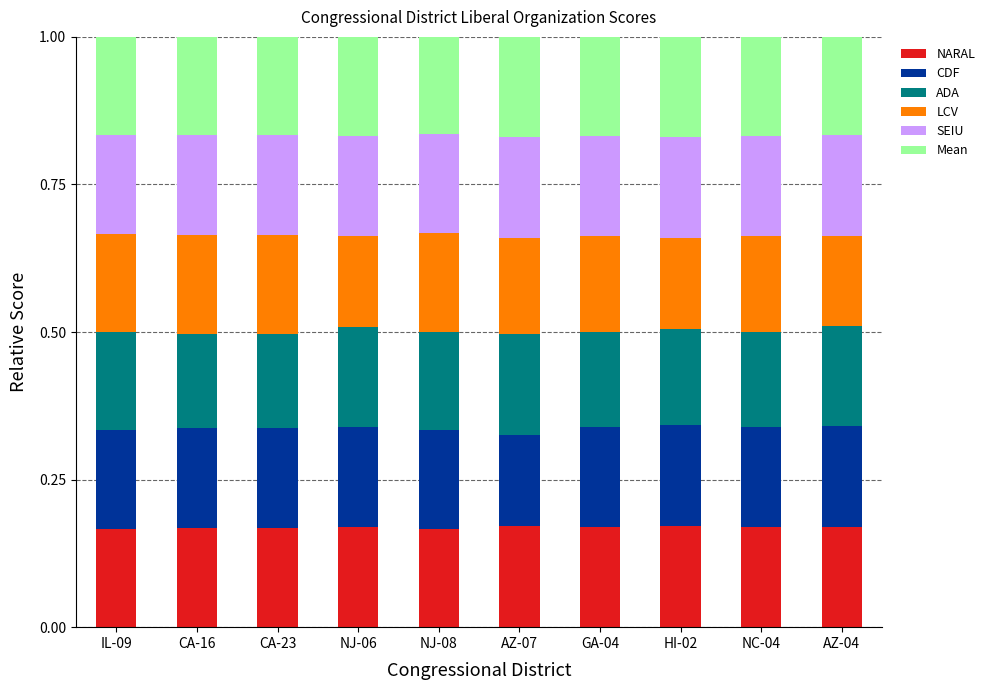

What is the total value across all series at CA-16?

1.0